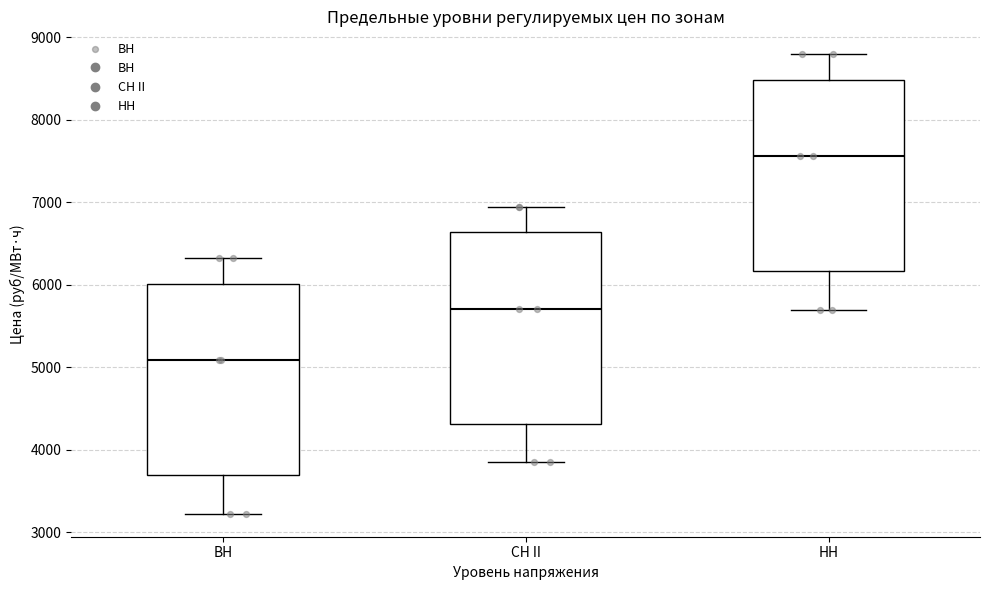

Which box has the lowest median line?

ВН